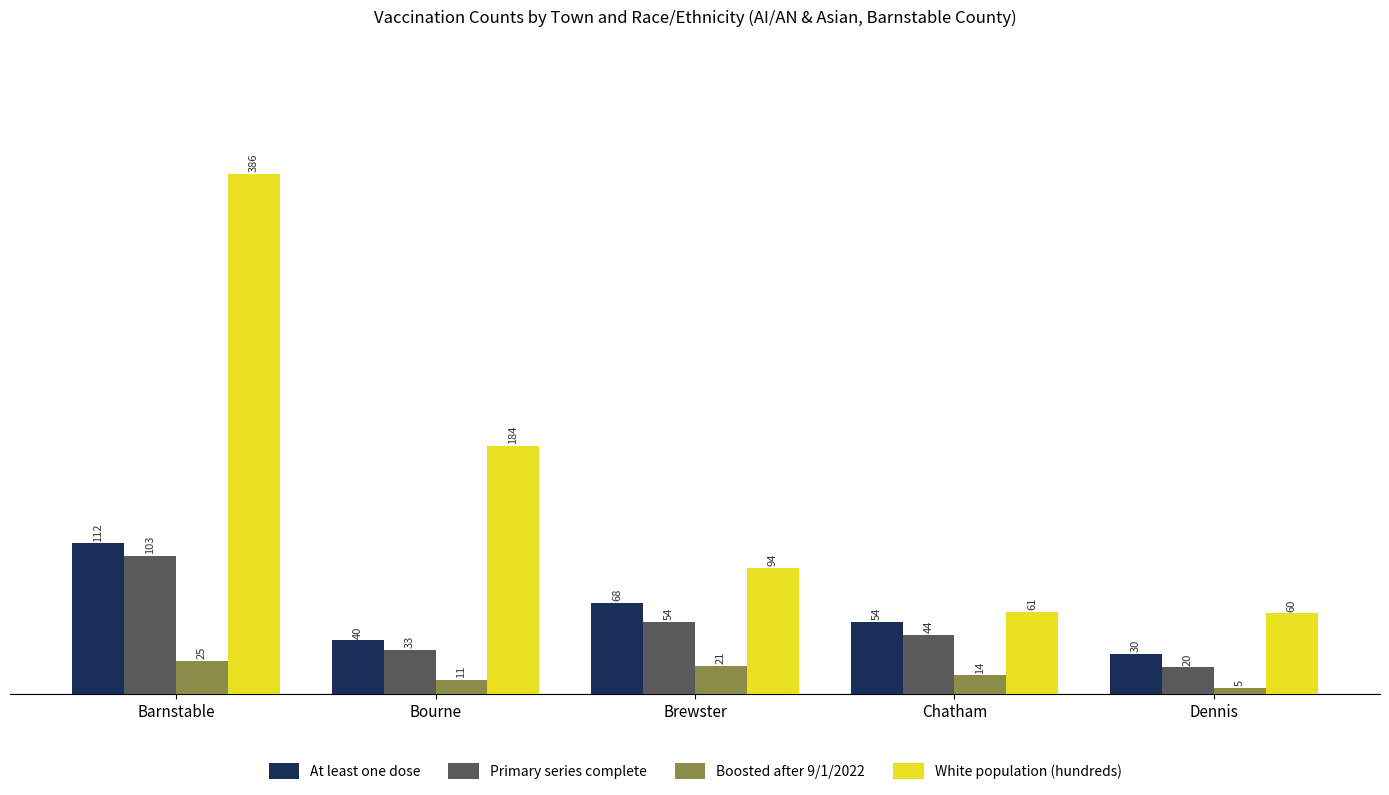

Reading right to left, extract all data points from this chart.

At least one dose: 30	54	68	40	112
Primary series complete: 20	44	54	33	103
Boosted after 9/1/2022: 5	14	21	11	25
White population (hundreds): 60	61	94	184	386